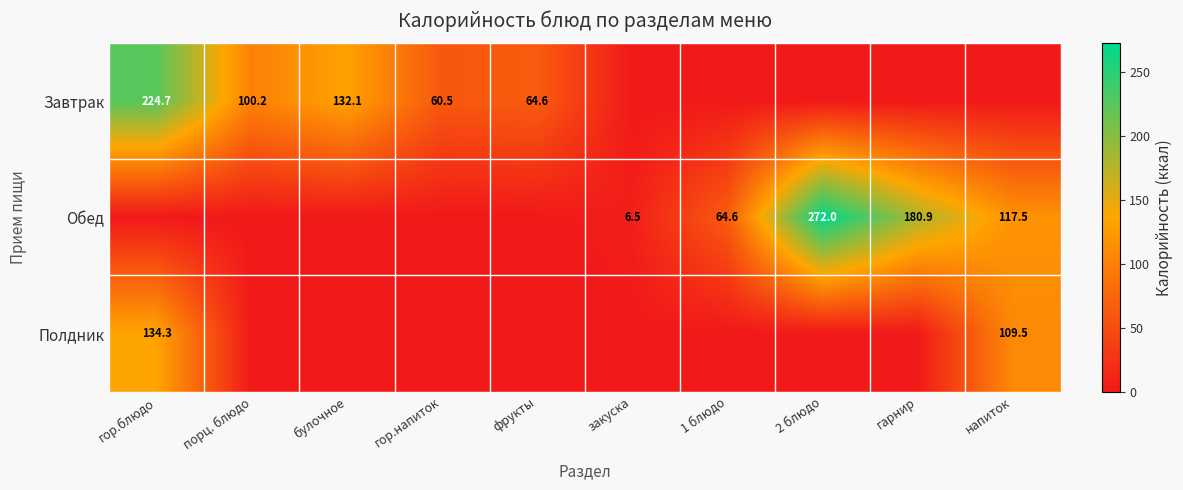

What is the difference between the Завтрак values at гор.напиток and гор.блюдо?

164.2